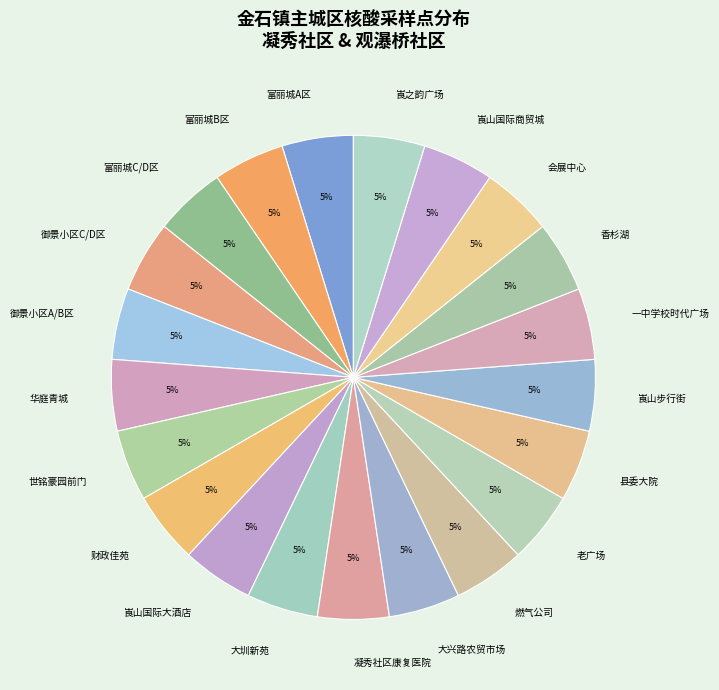

Is the sum of 一中学校时代广场 and 县委大院 greater than half?

No